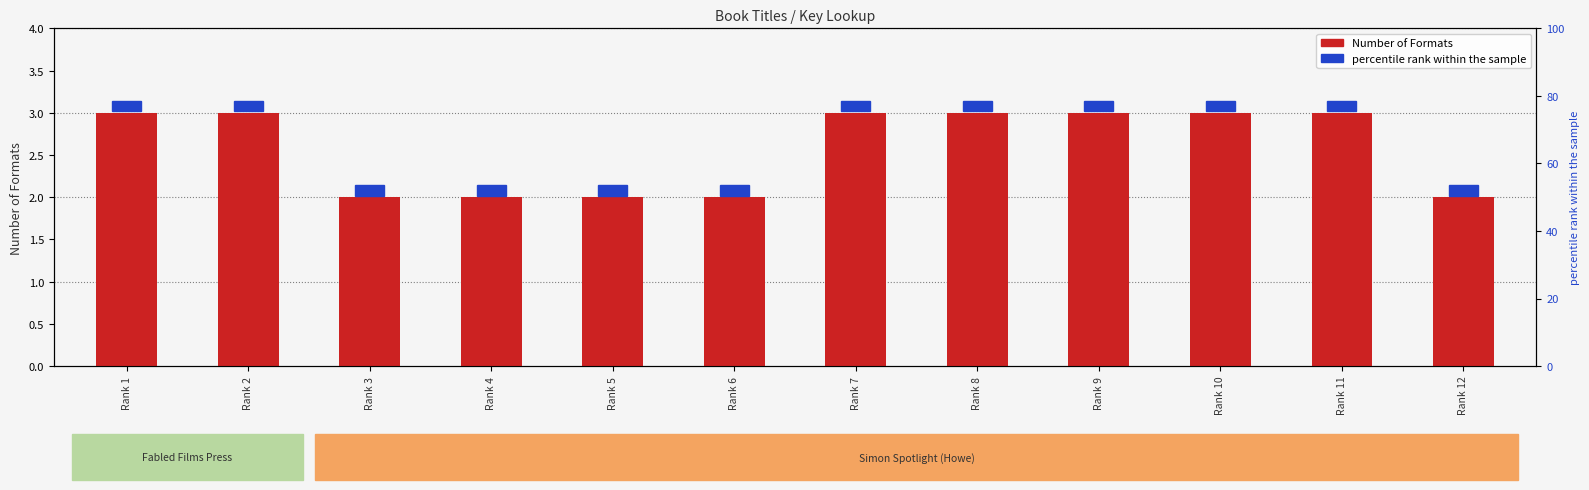

Reading right to left, what are all the values shown in this chart?

2	3	3	3	3	3	2	2	2	2	3	3